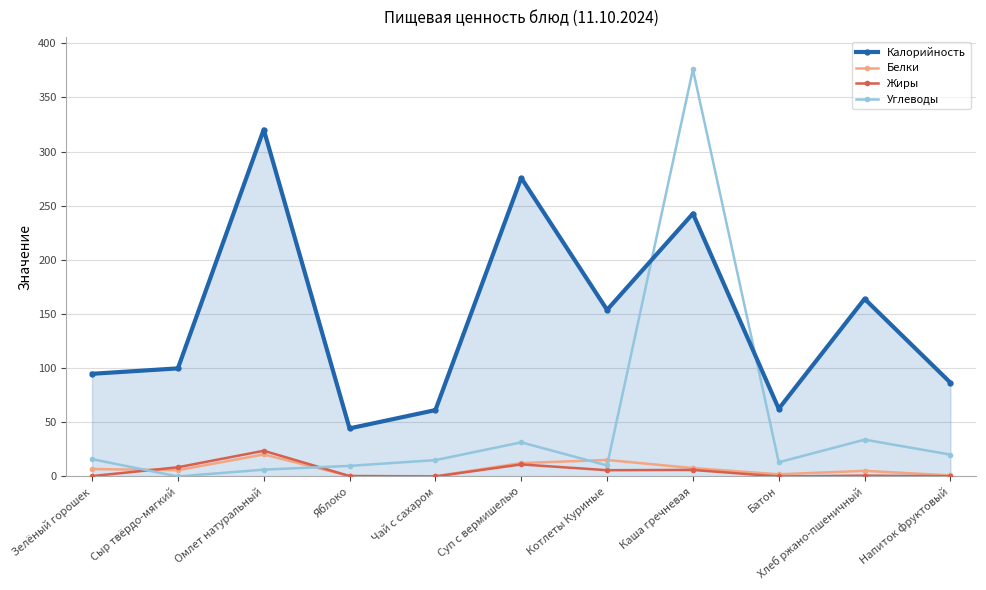

What position from the left is Омлет натуральный?

3